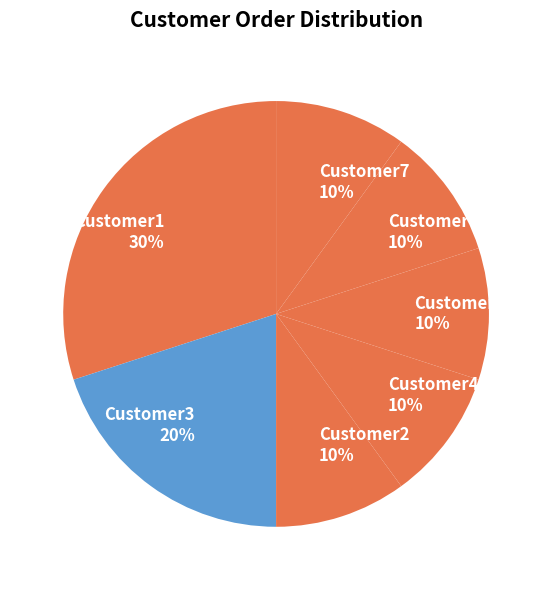

Is it true that Customer7 is 1% of the pie?

False